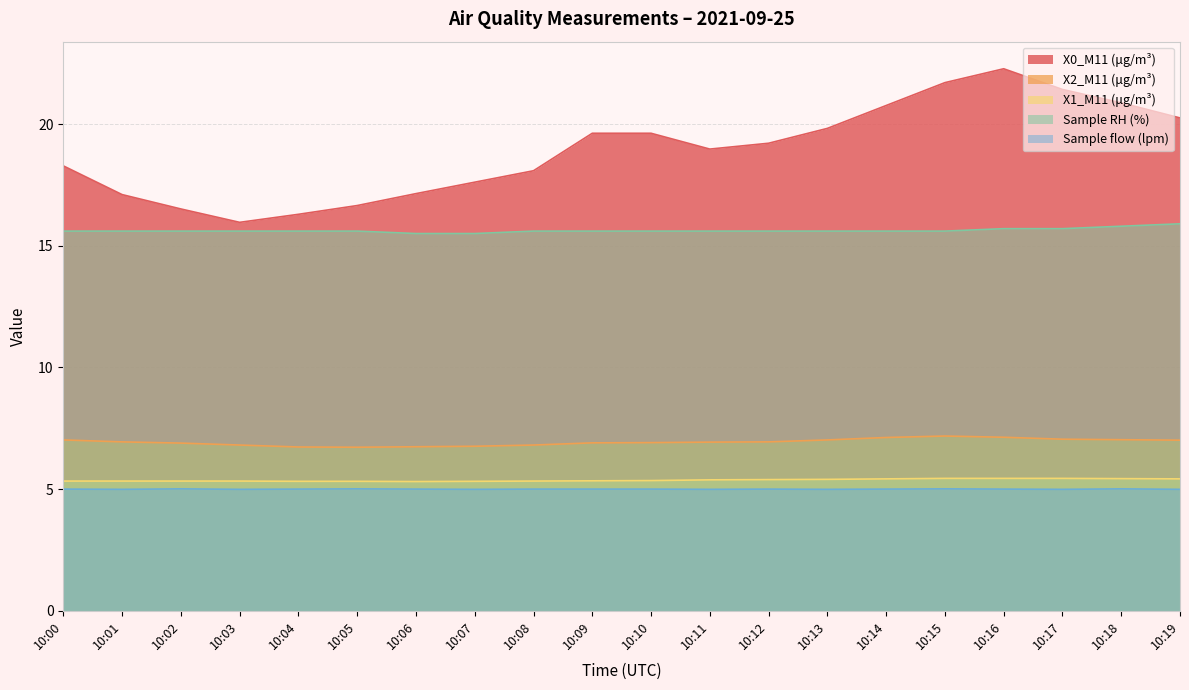

True or false: Sample RH (%) has a value of 25.7 at 10:19.

False